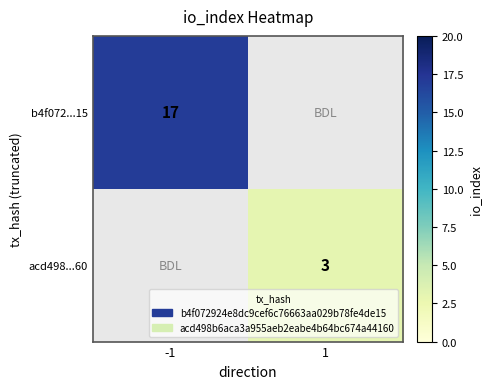

True or false: b4f072...15 has a value of 17 at -1.

True